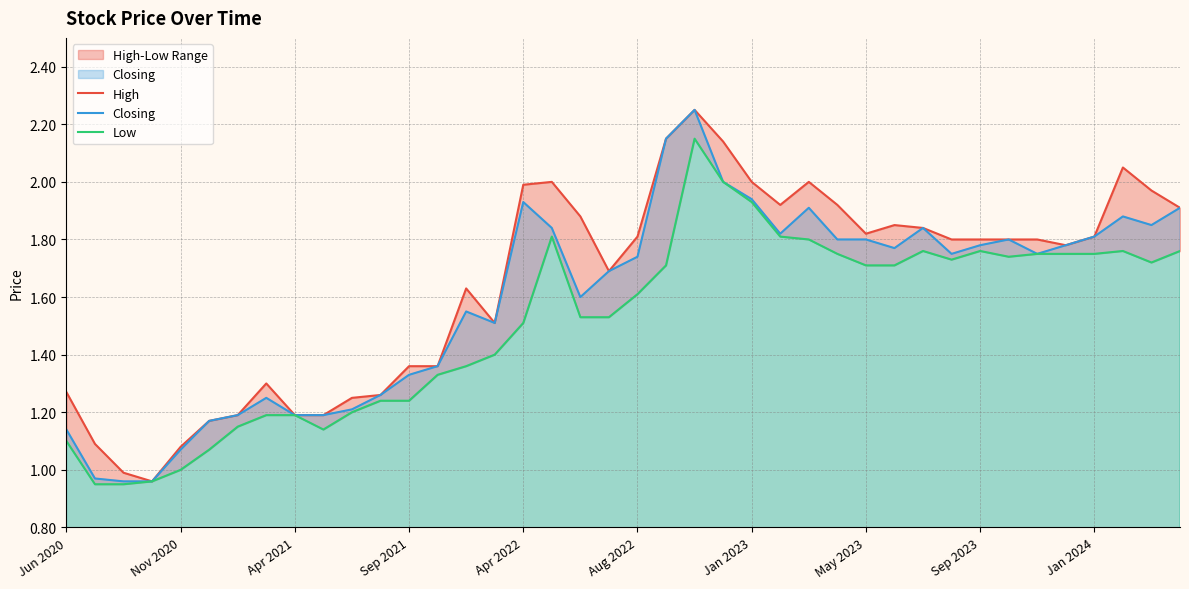

Rank the series by their maximum value, from lowest to highest.

Low, High, Closing